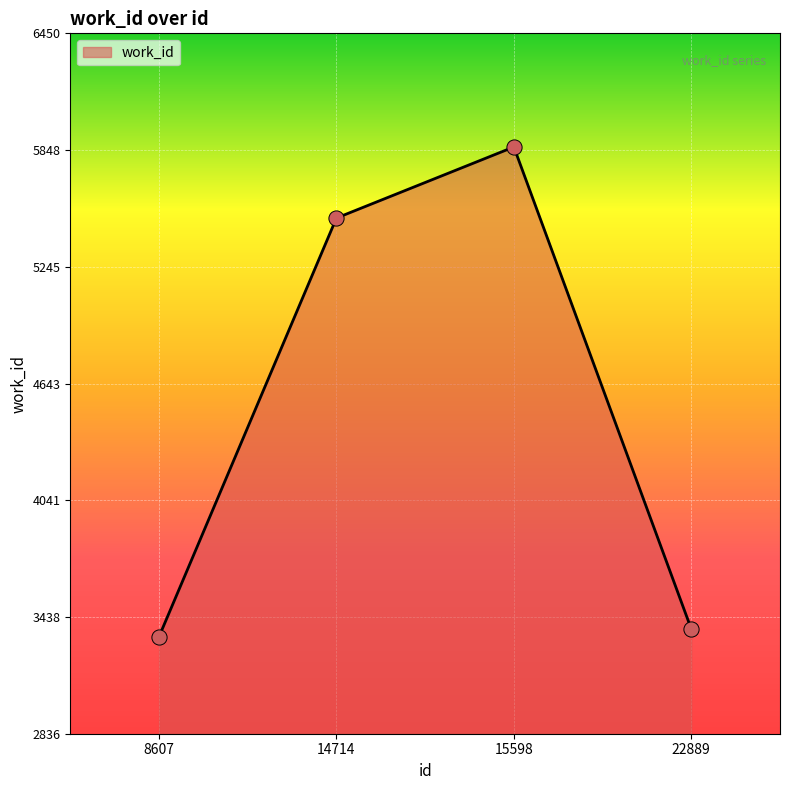

What is the change in value from 14714 to 15598?

+367